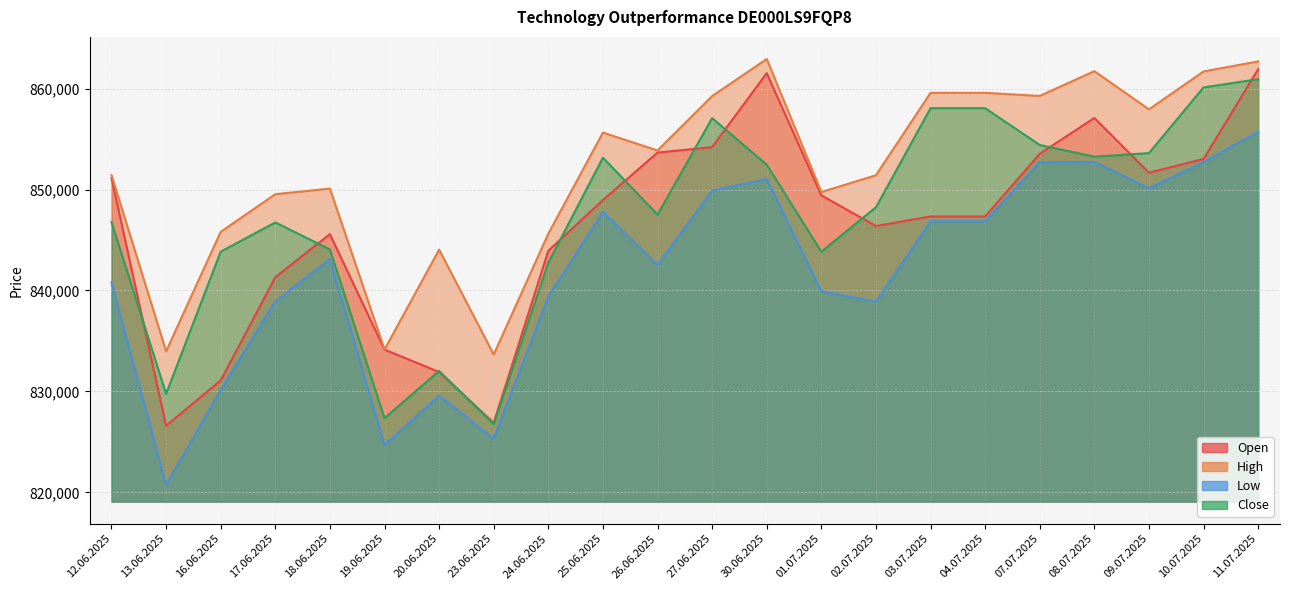

What are all the series names shown in the legend?

Open, High, Low, Close